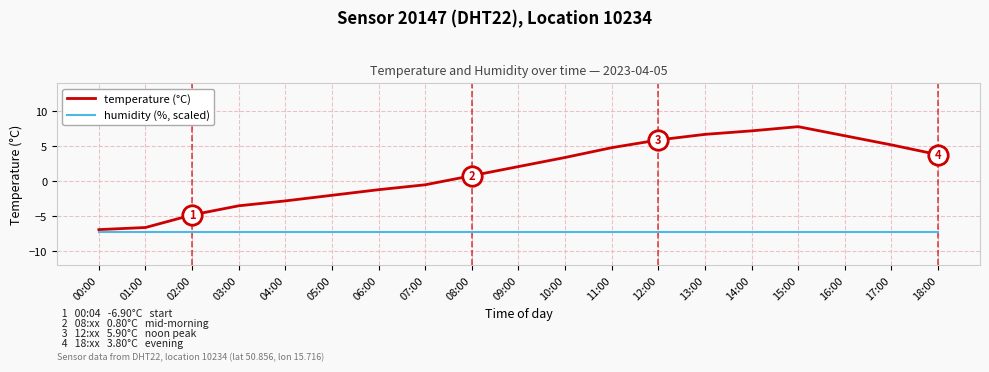

Read the temperature (°C) value at 03:00.

-3.5